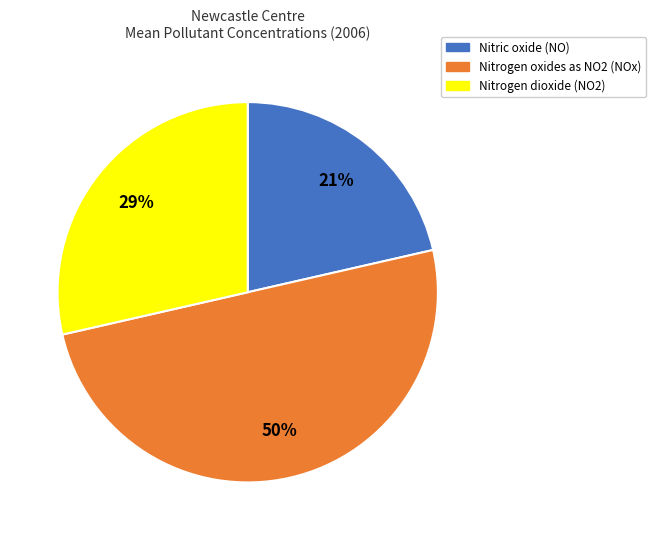

To the nearest percent, what is the difference between the largest and smallest slice percentages?

29%